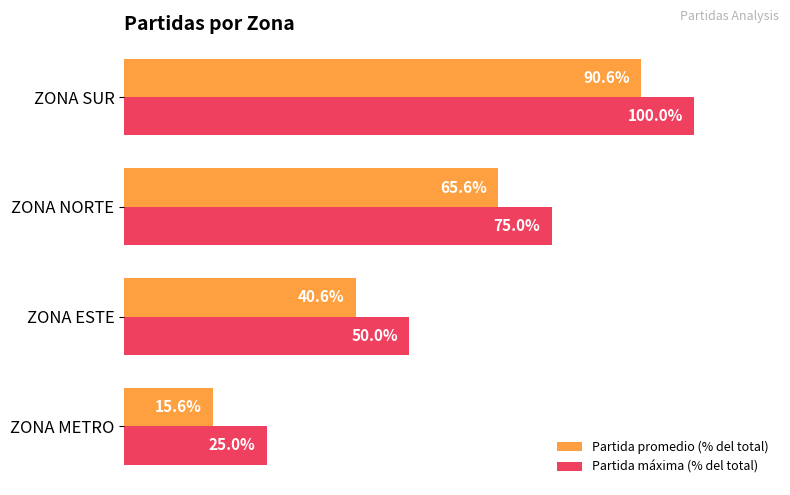

What are all the series names shown in the legend?

Partida promedio (% del total), Partida máxima (% del total)